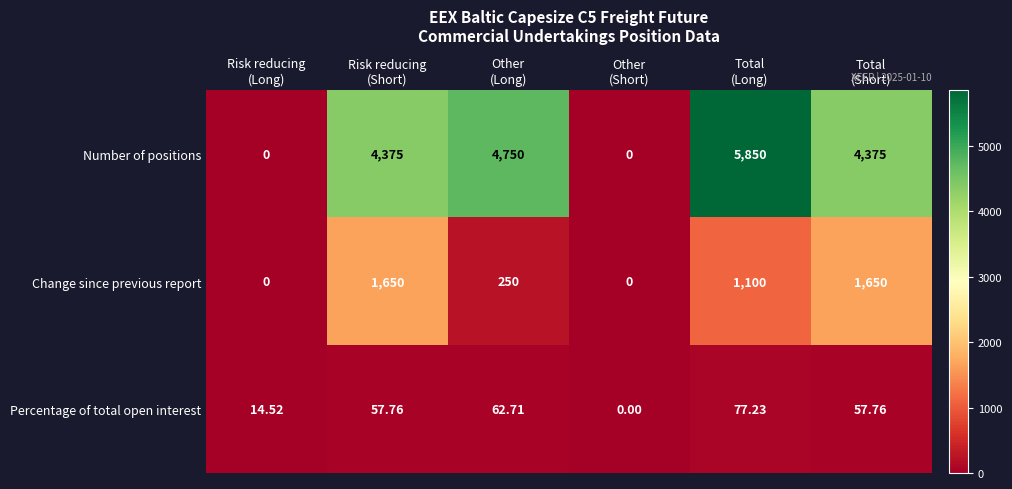

Which series has the largest range (max minus min)?

Number of positions